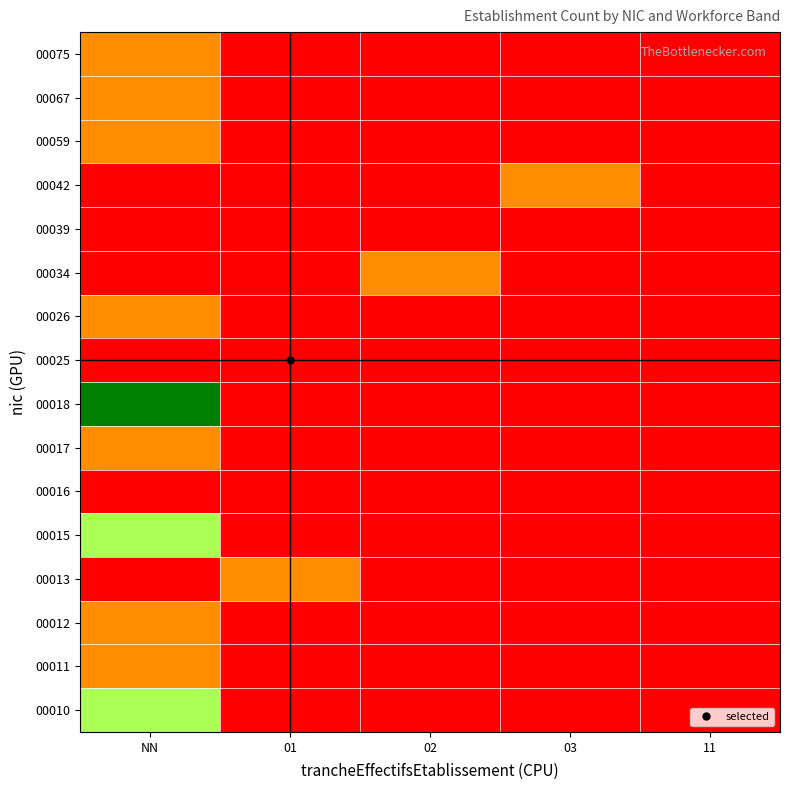

Reading left to right, list all the values displayed in this chart.

00010: NN=2	01=0	02=0	03=0	11=0
00011: NN=1	01=0	02=0	03=0	11=0
00012: NN=1	01=0	02=0	03=0	11=0
00013: NN=0	01=1	02=0	03=0	11=0
00015: NN=2	01=0	02=0	03=0	11=0
00016: NN=0	01=0	02=0	03=0	11=0
00017: NN=1	01=0	02=0	03=0	11=0
00018: NN=3	01=0	02=0	03=0	11=0
00025: NN=0	01=0	02=0	03=0	11=0
00026: NN=1	01=0	02=0	03=0	11=0
00034: NN=0	01=0	02=1	03=0	11=0
00039: NN=0	01=0	02=0	03=0	11=0
00042: NN=0	01=0	02=0	03=1	11=0
00059: NN=1	01=0	02=0	03=0	11=0
00067: NN=1	01=0	02=0	03=0	11=0
00075: NN=1	01=0	02=0	03=0	11=0